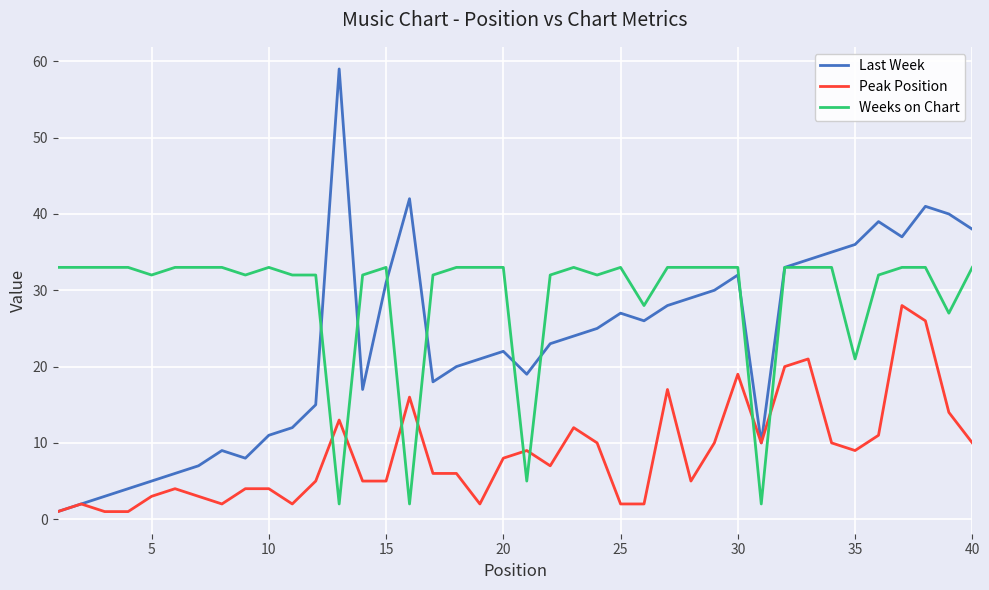

Which series has the widest spread of values?

Last Week